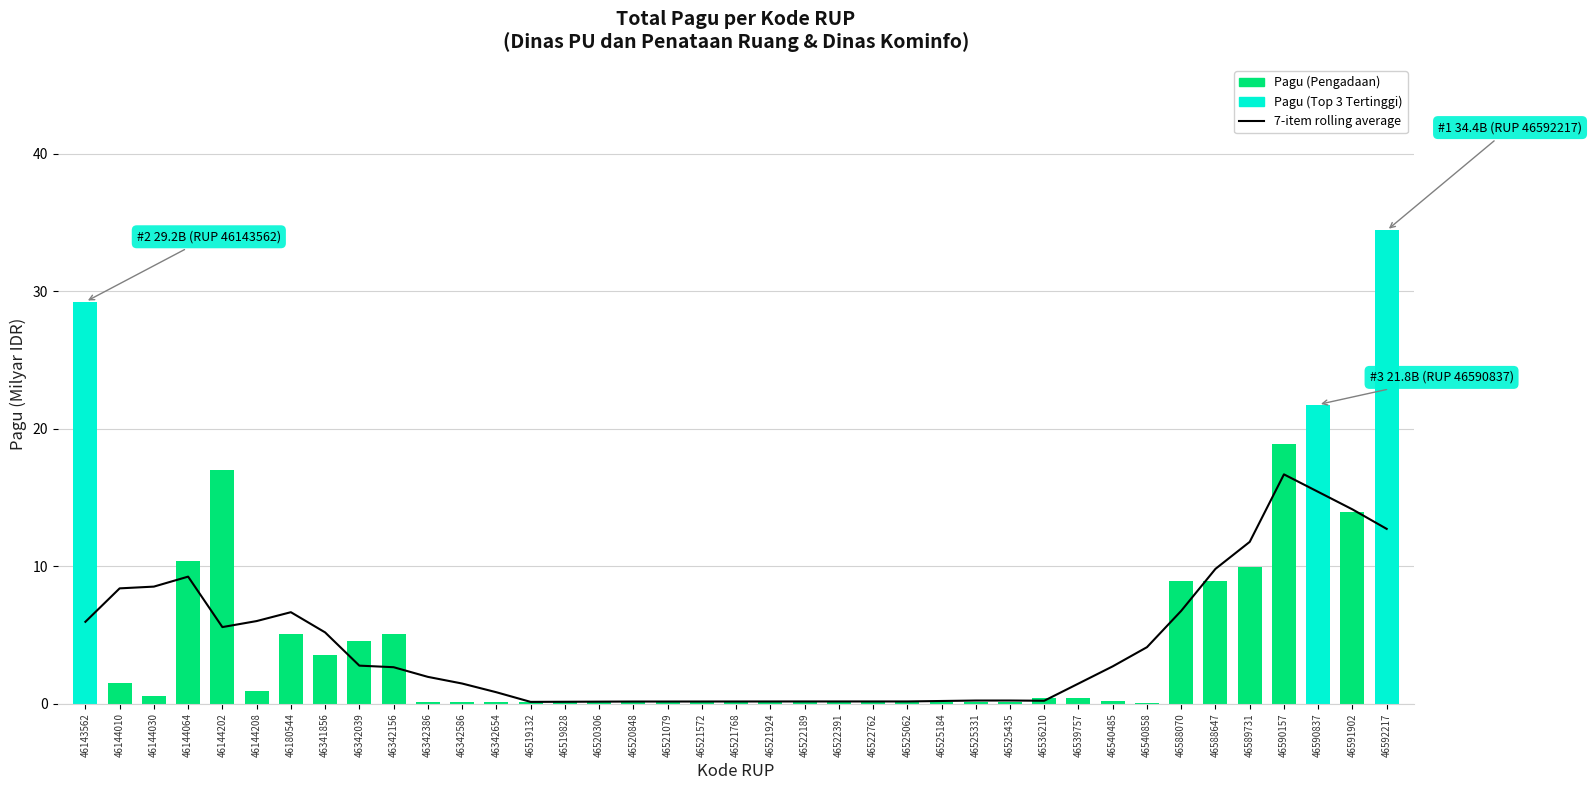

What is the value of the Pagu bar at the 21st from the left?

0.2